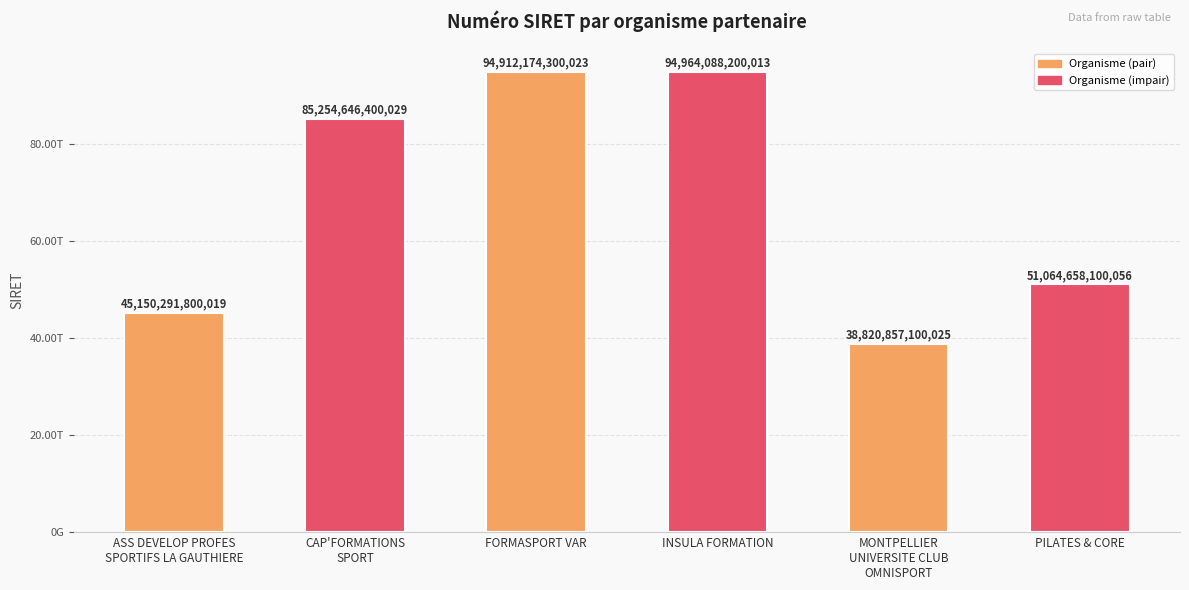

List the labels in order of value, smallest first.

MONTPELLIER
UNIVERSITE CLUB
OMNISPORT, ASS DEVELOP PROFES
SPORTIFS LA GAUTHIERE, PILATES & CORE, CAP'FORMATIONS
SPORT, FORMASPORT VAR, INSULA FORMATION